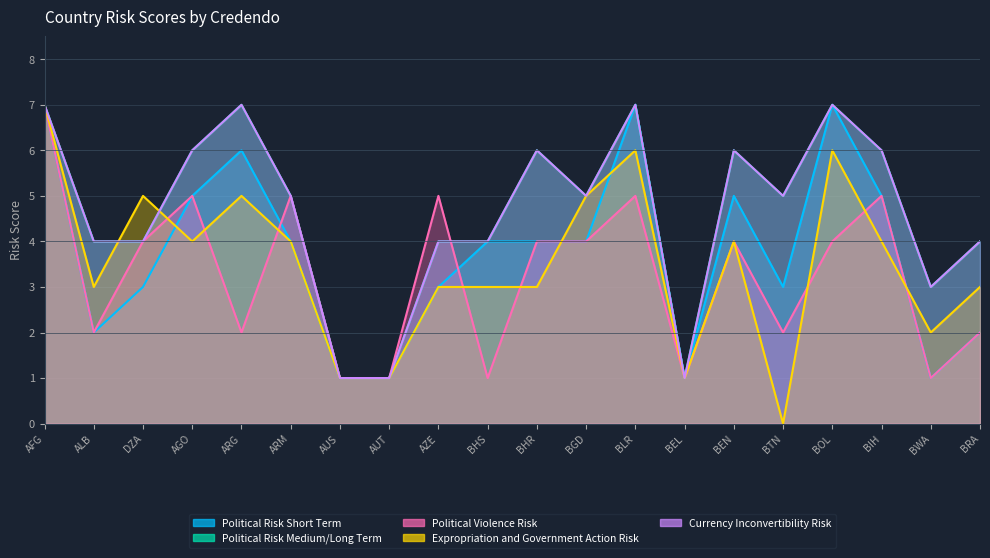

Is it true that Political Risk Short Term equals 4 at BRA?

False